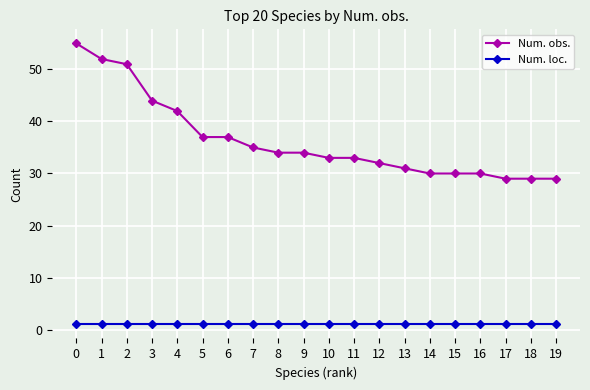

True or false: Num. obs. and Num. loc. intersect in this chart.

False